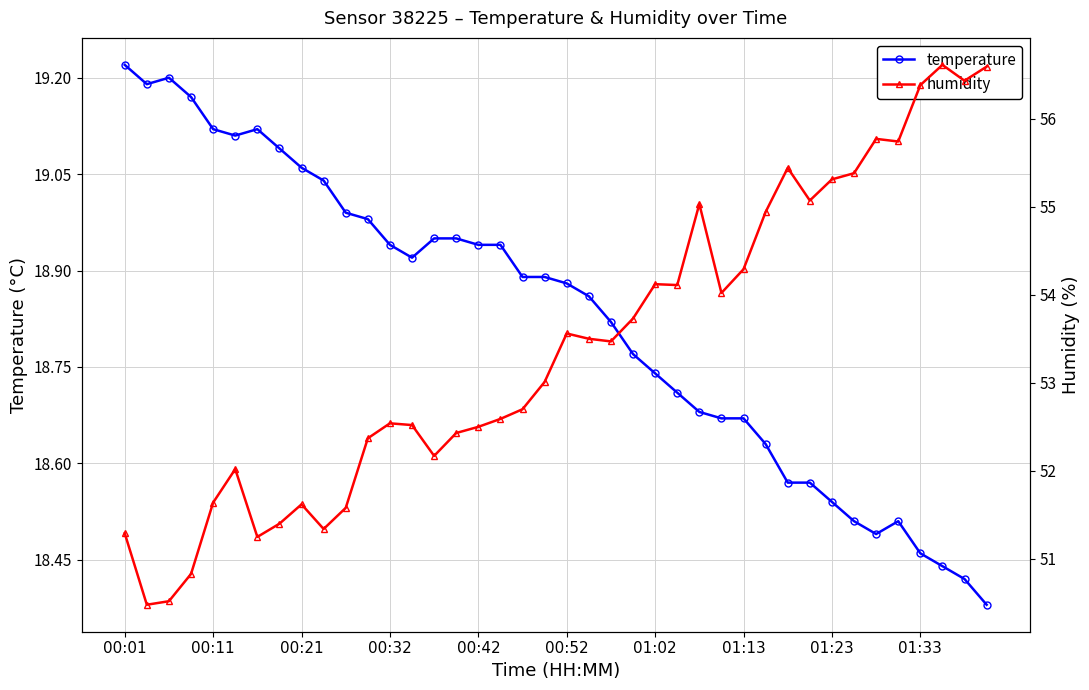

Count the number of data series in this chart.

2